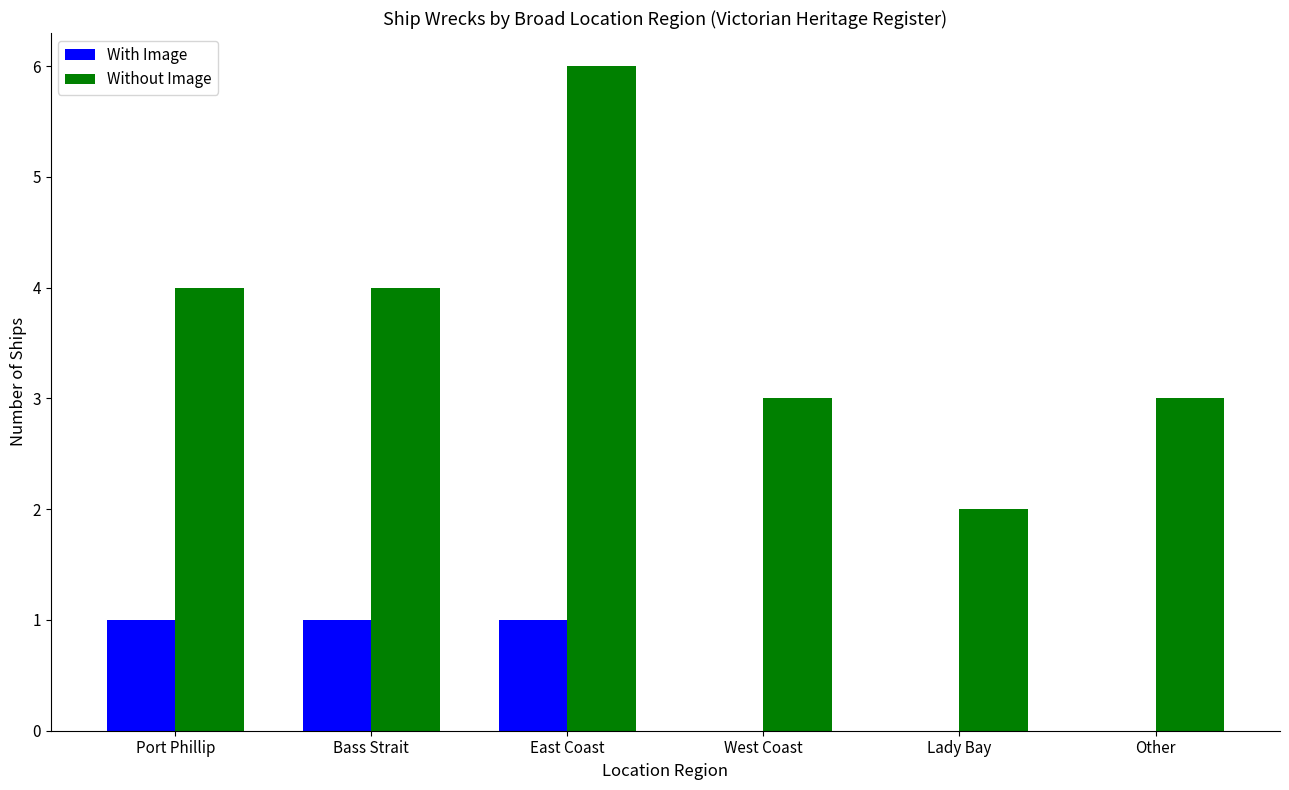

What is the total value across all series at Other?

3